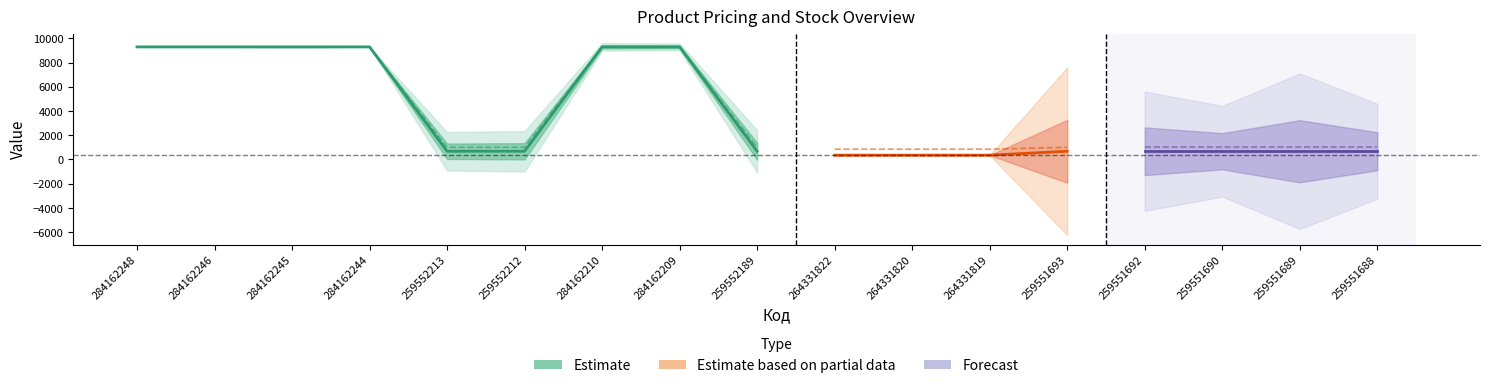

Is the value of Доп. ціна at 259551689 greater than the value of Ціна at 284162244?

No